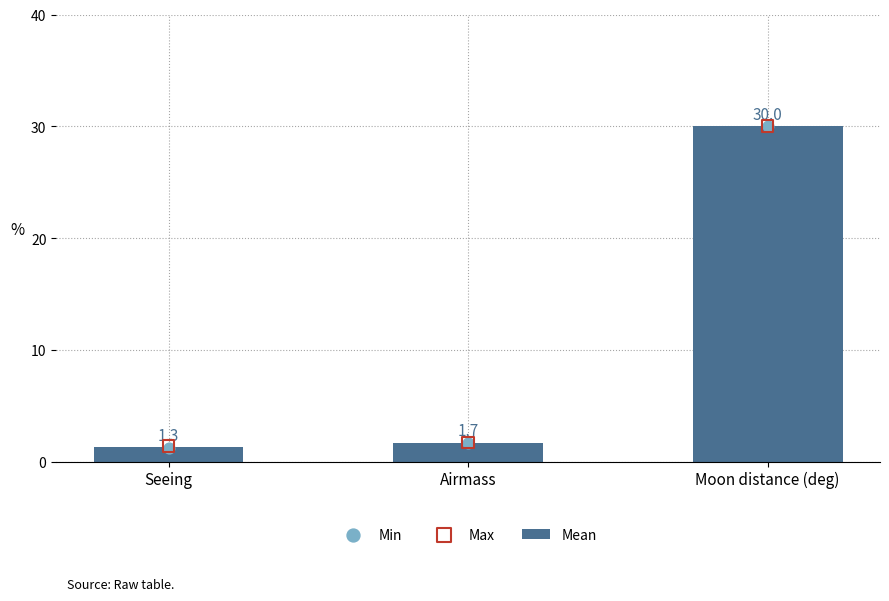

Which series reaches the maximum Y coordinate?

Mean